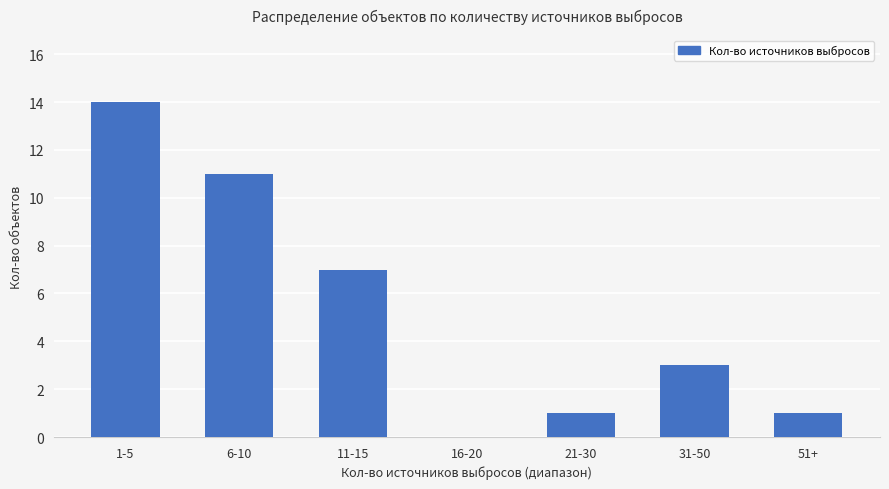

What is the sum of all values?

37